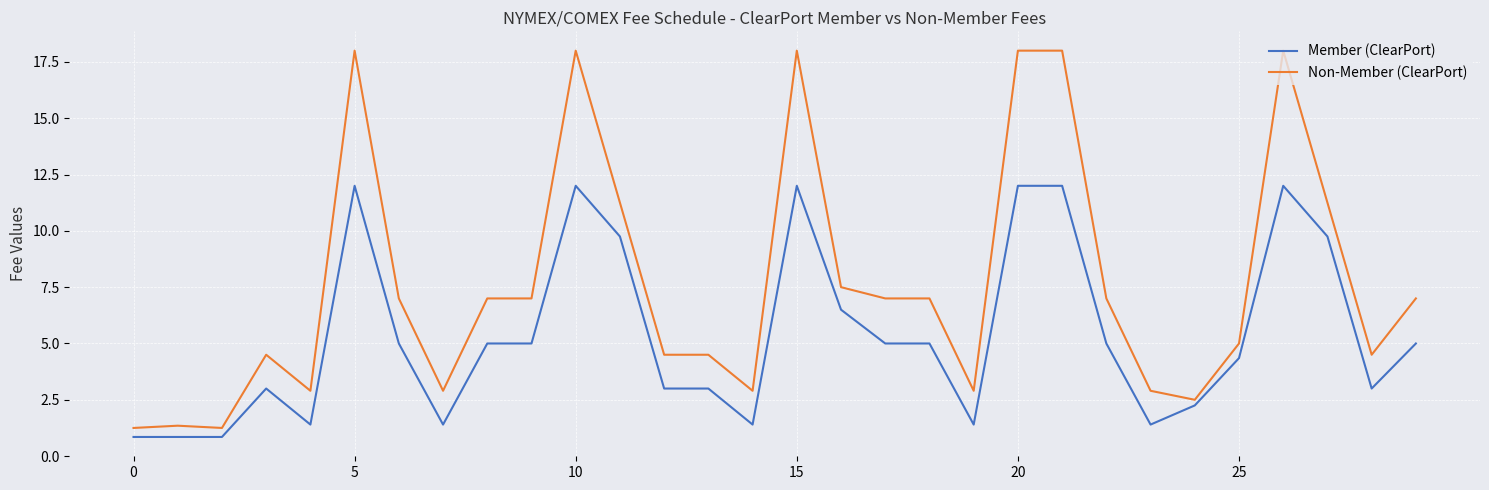

List the series in order of their peak value, highest first.

Non-Member (ClearPort), Member (ClearPort)